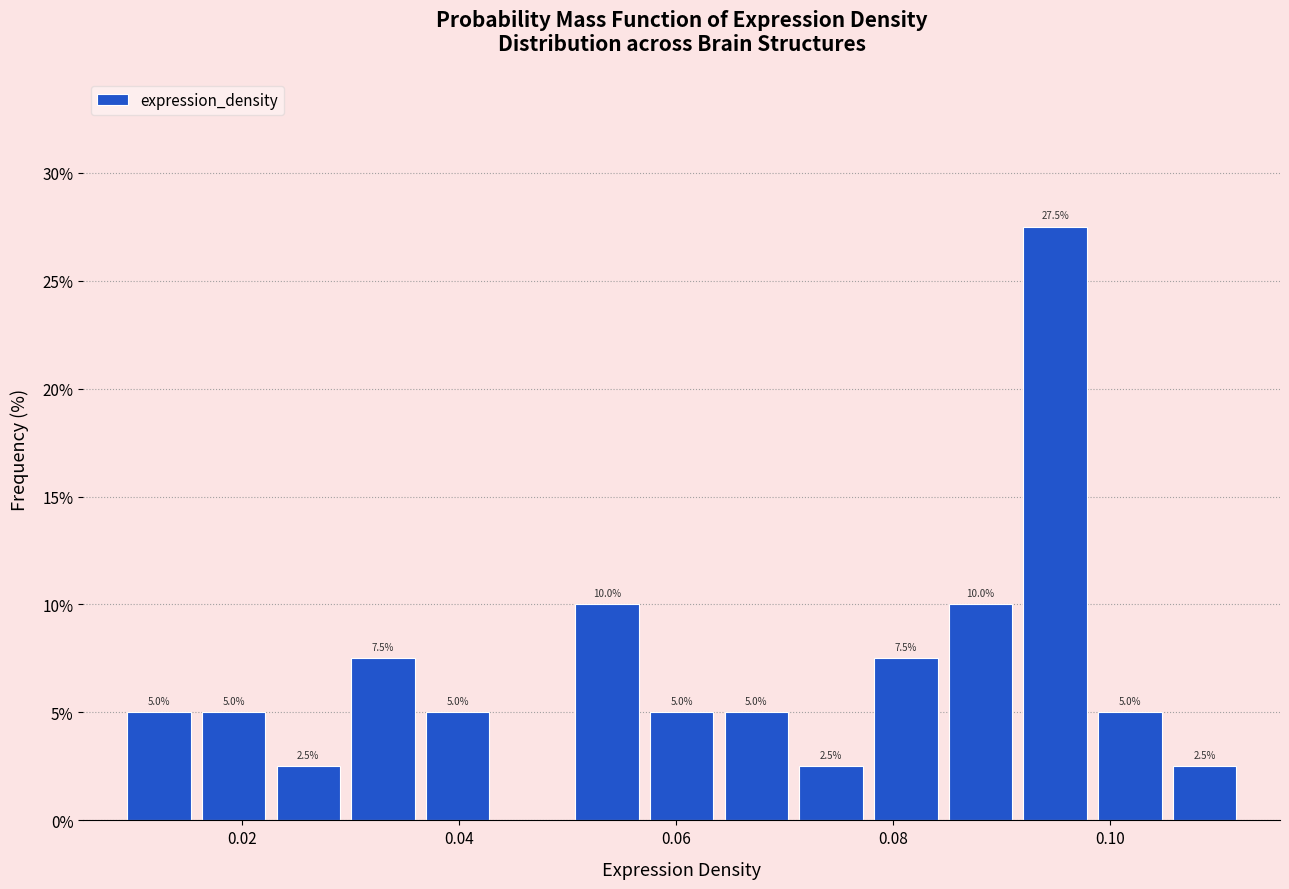

Read against the x-axis, roughly where is the centre of the tallest bar?

0.094